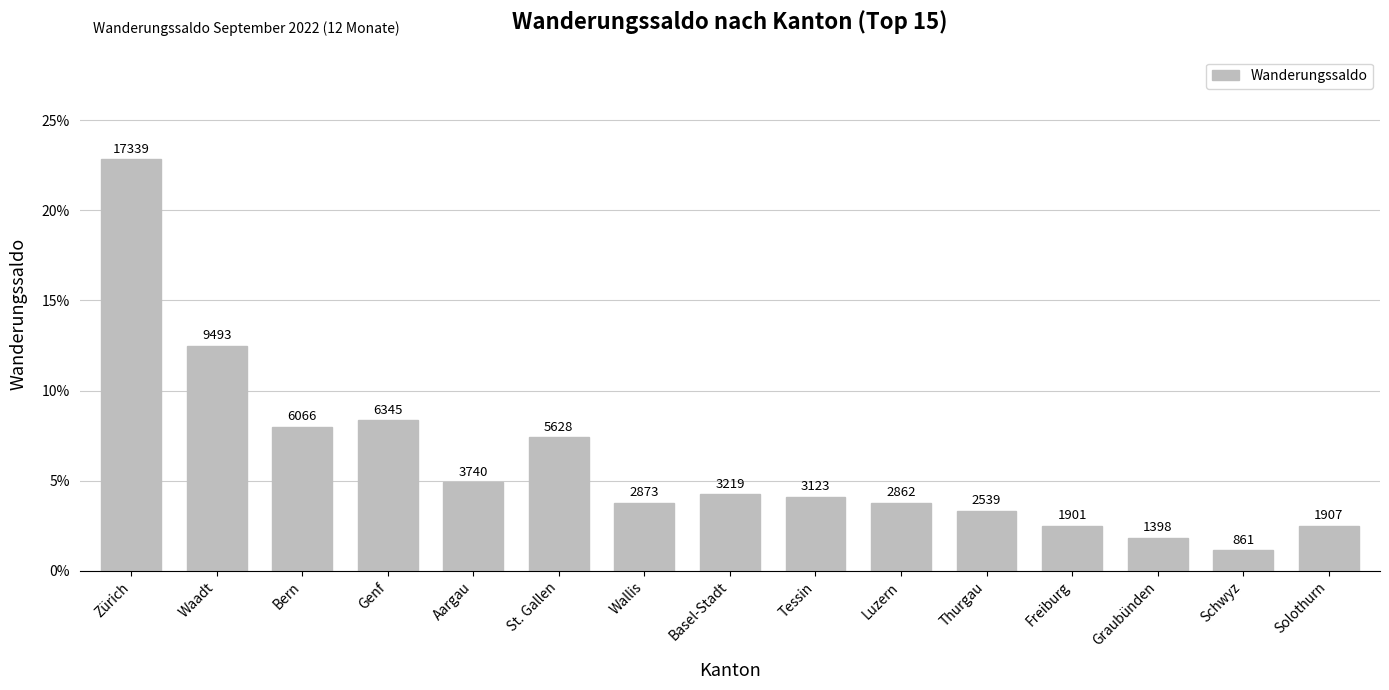

What is the label of the 10th bar from the left?

Luzern